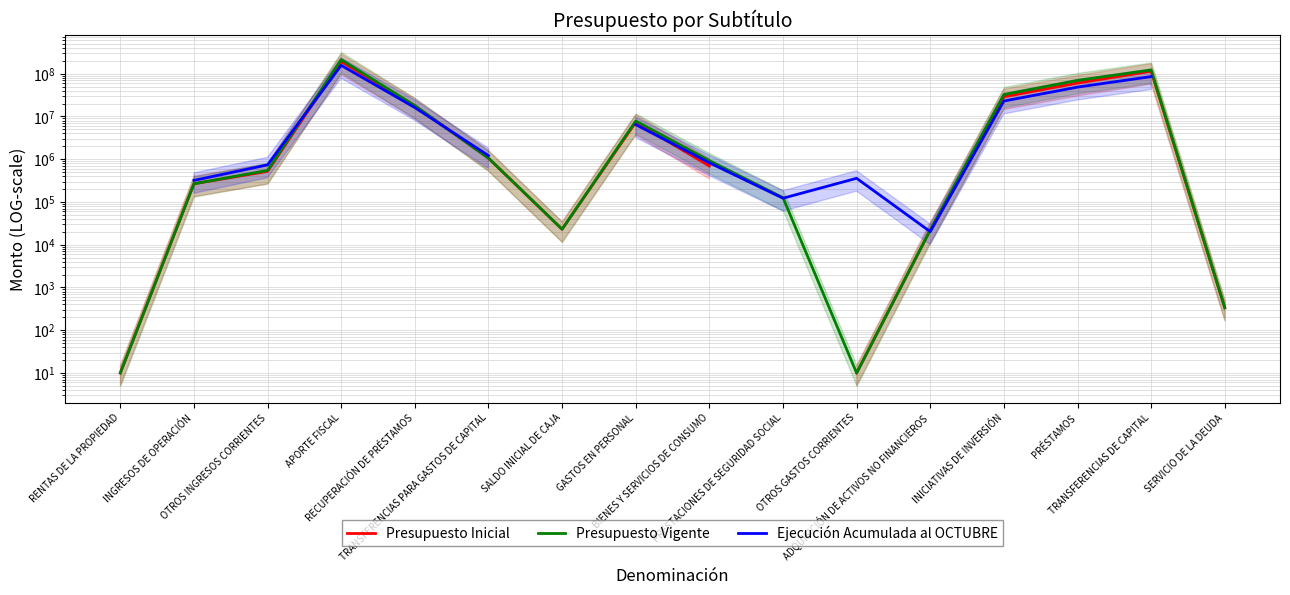

What is the greatest value displayed?

212849864.0